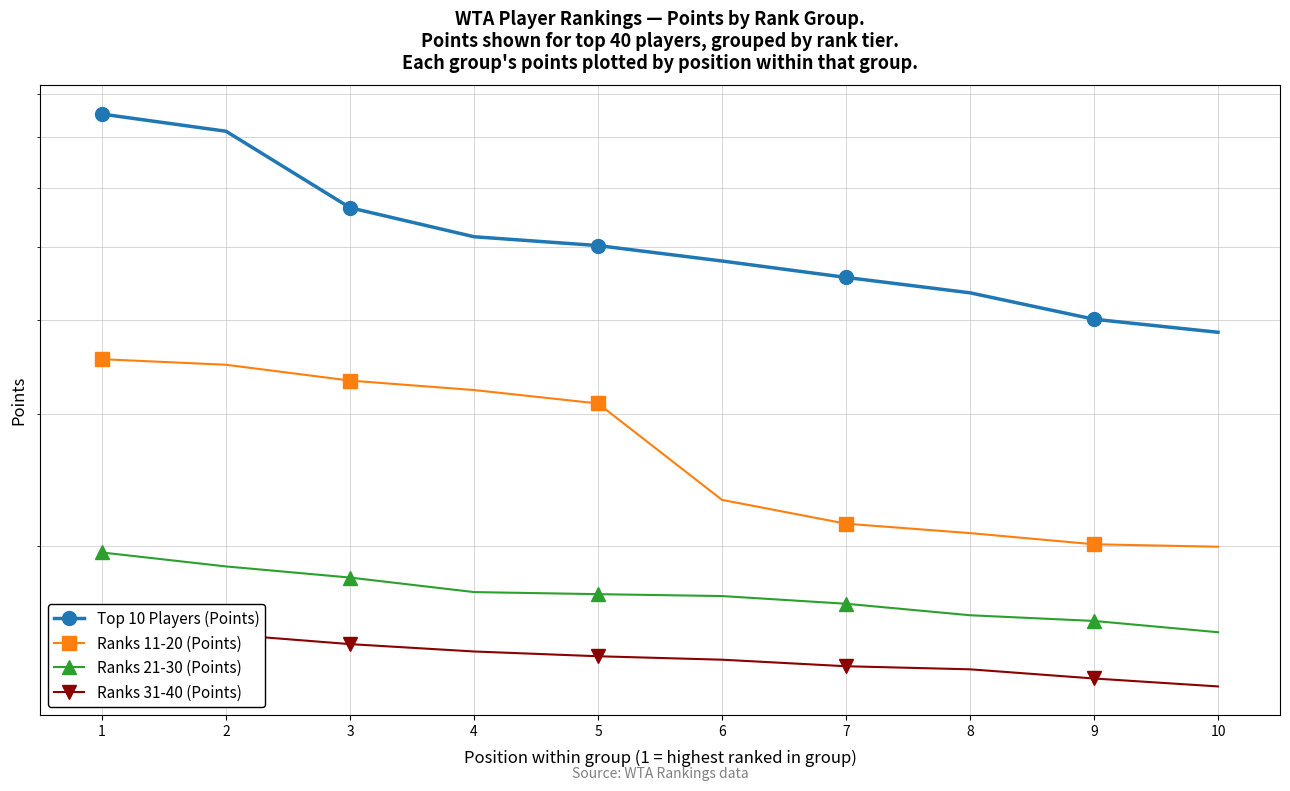

At which category is the sum across all series the highest?

1